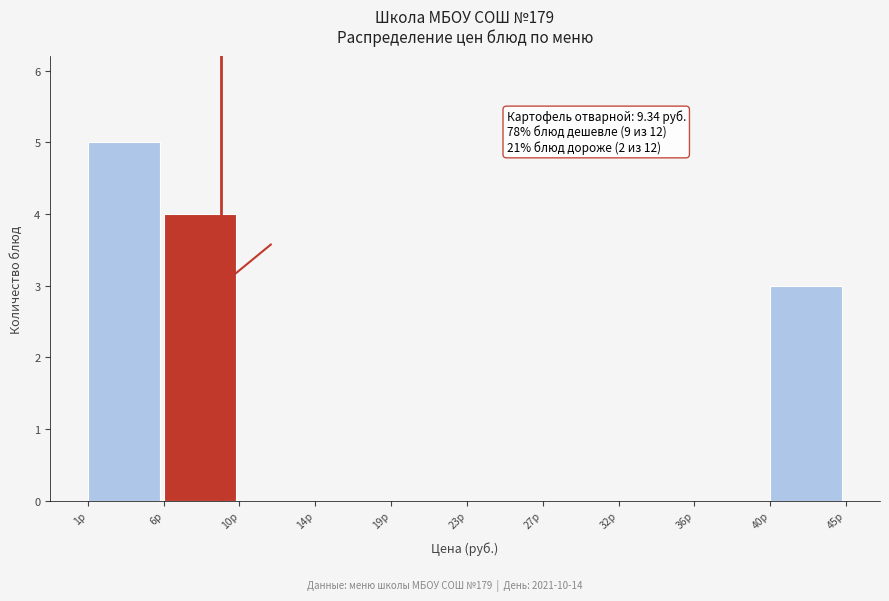

Reading left to right, transcribe all the data shown in this chart.

1р=5	6р=4	10р=0	14р=0	19р=0	23р=0	27р=0	32р=0	36р=0	40р=3